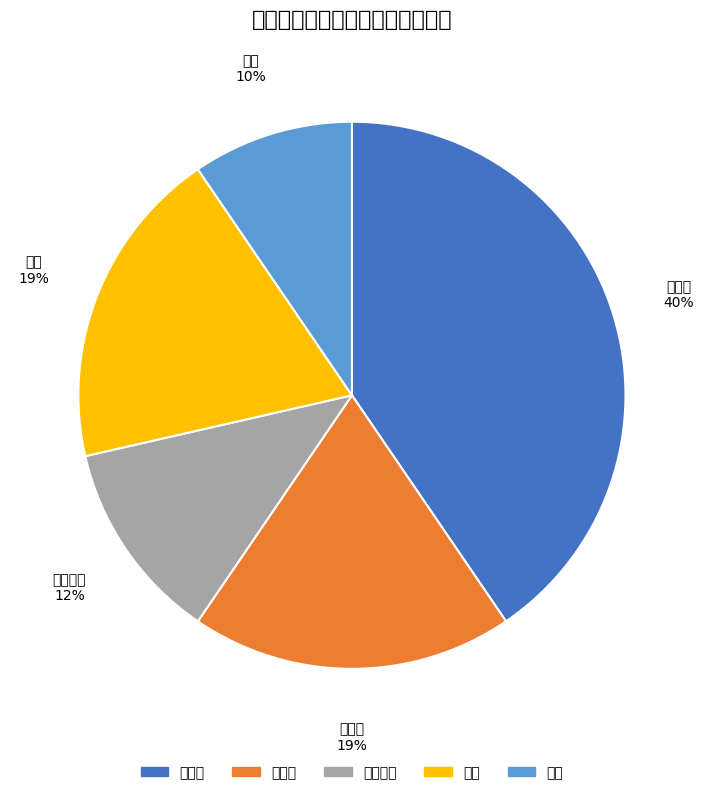

How many segments does this pie chart have?

5